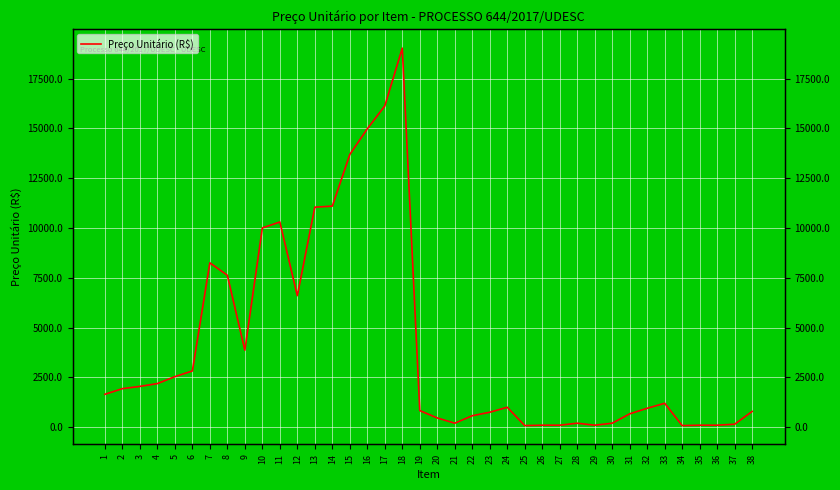

Rank the categories by value from lowest to highest.

25, 34, 26, 27, 29, 35, 36, 37, 28, 30, 21, 20, 22, 31, 23, 38, 19, 32, 24, 33, 1, 2, 3, 4, 5, 6, 9, 12, 8, 7, 10, 11, 13, 14, 15, 16, 17, 18